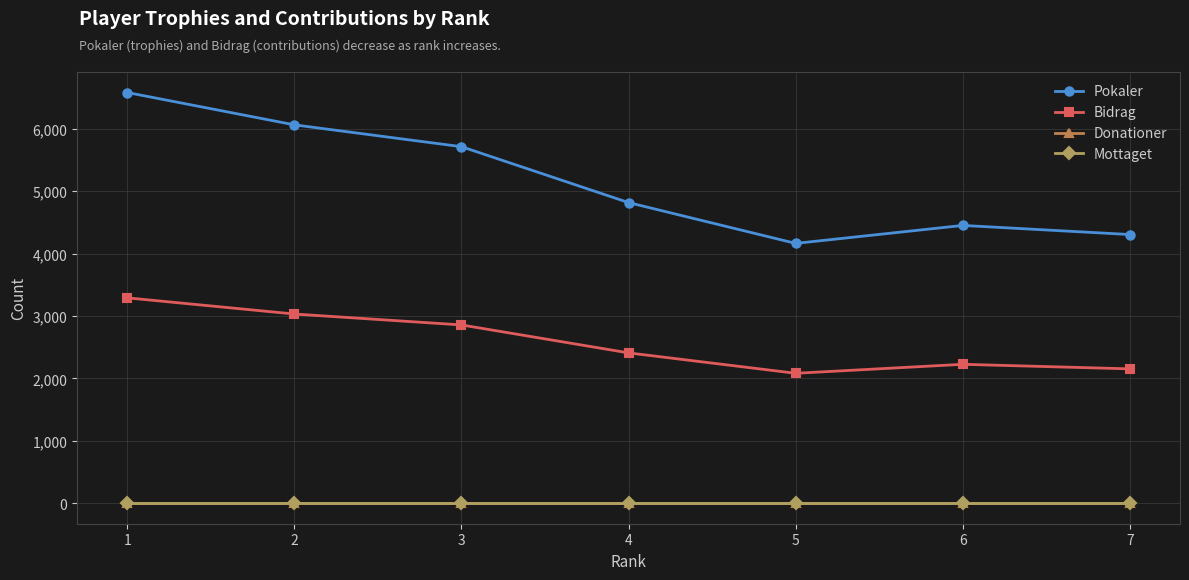

Where is the first local minimum for Pokaler?

5